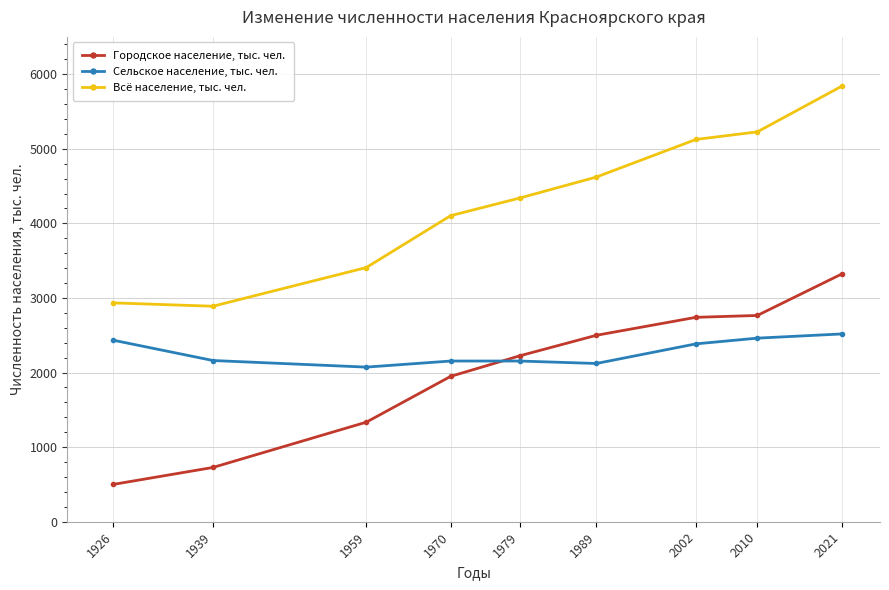

How many data points in Всё население, тыс. чел. are less than 4339?

4